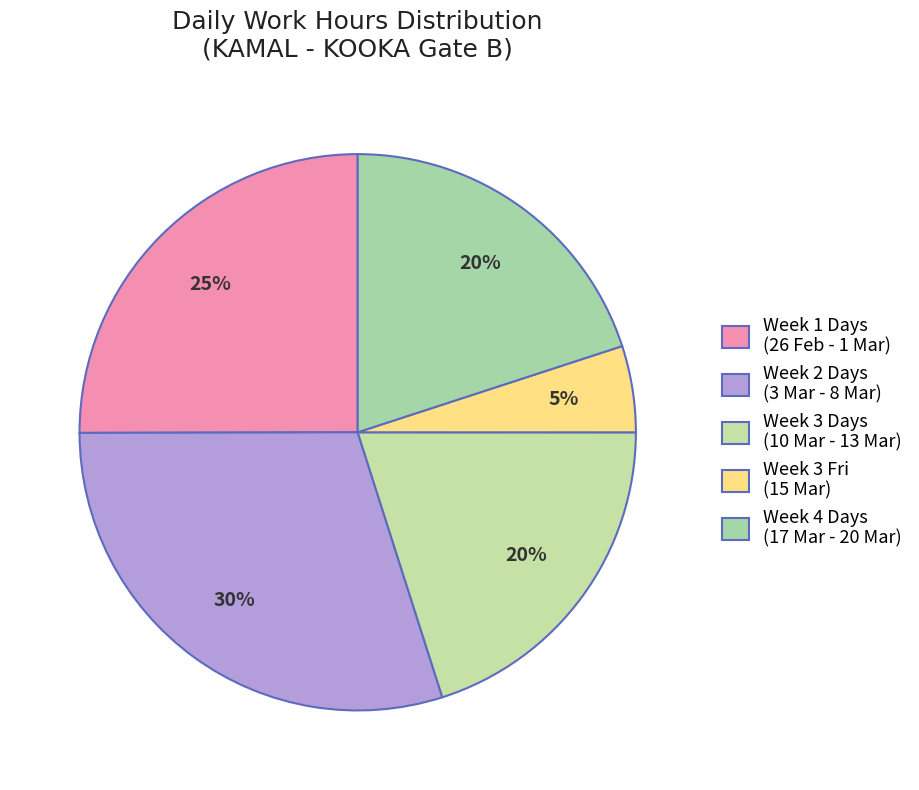

How many segments does this pie chart have?

5